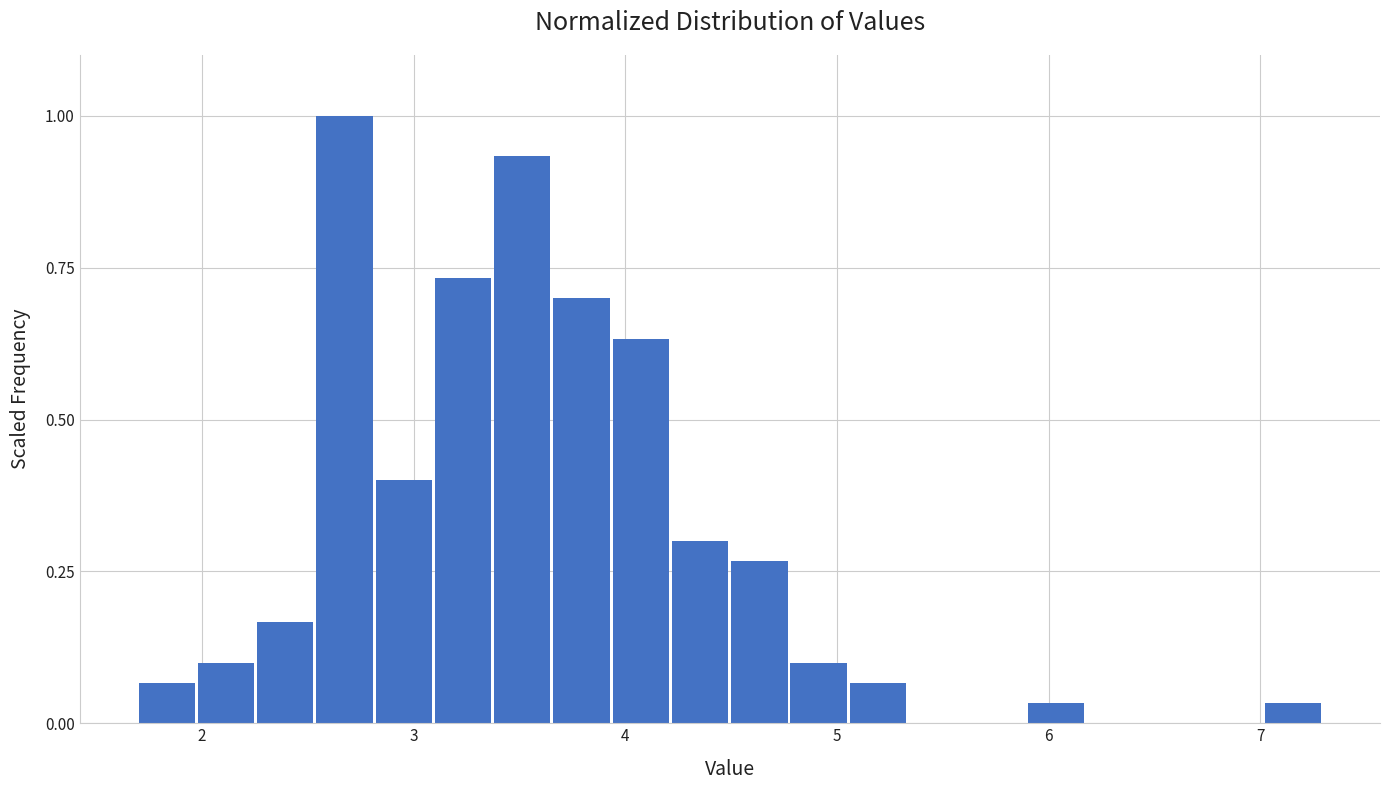

Around what value on the x-axis is the tallest bar? Give the approximate position of its centre, as read against the axis.

2.7